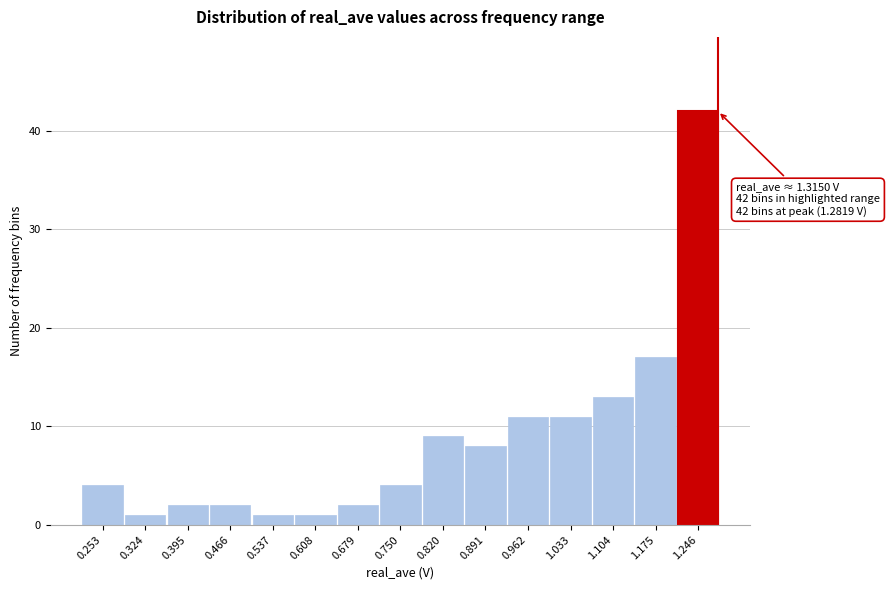

Reading left to right, transcribe all the data shown in this chart.

0.253=4	0.324=1	0.395=2	0.466=2	0.537=1	0.608=1	0.679=2	0.750=4	0.820=9	0.891=8	0.962=11	1.033=11	1.104=13	1.175=17	1.246=42